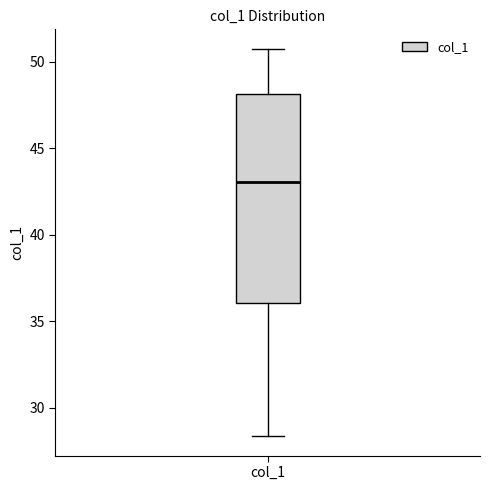

Where does the median line of the box for col_1 sit on the y-axis? The values are not printed on the chart, so give them approximately, as read against the axis.

43.0